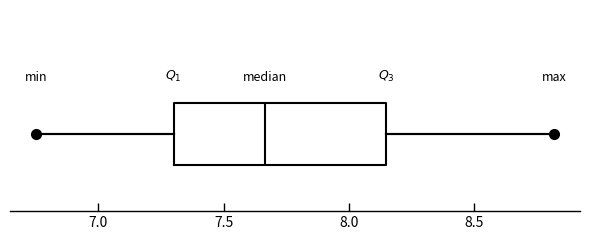

Read this box plot against the x-axis: the position of the median line, the range covered by the box, and the ends of both whiskers. The values are not printed on the chart, so give them approximately, as read against the axis.

median 7.65, box 7.30 to 8.15, whiskers 6.75 to 8.80